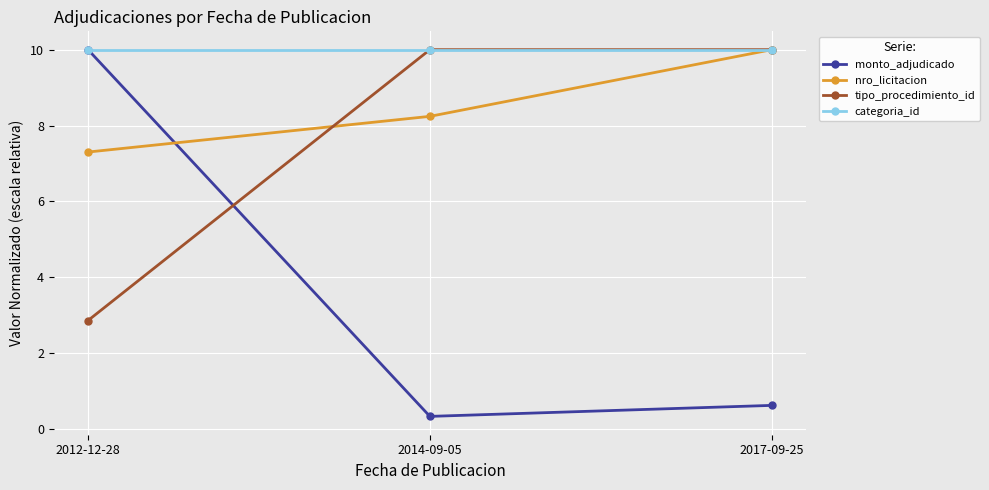

Count the tipo_procedimiento_id values in the range 2 to 10.

3